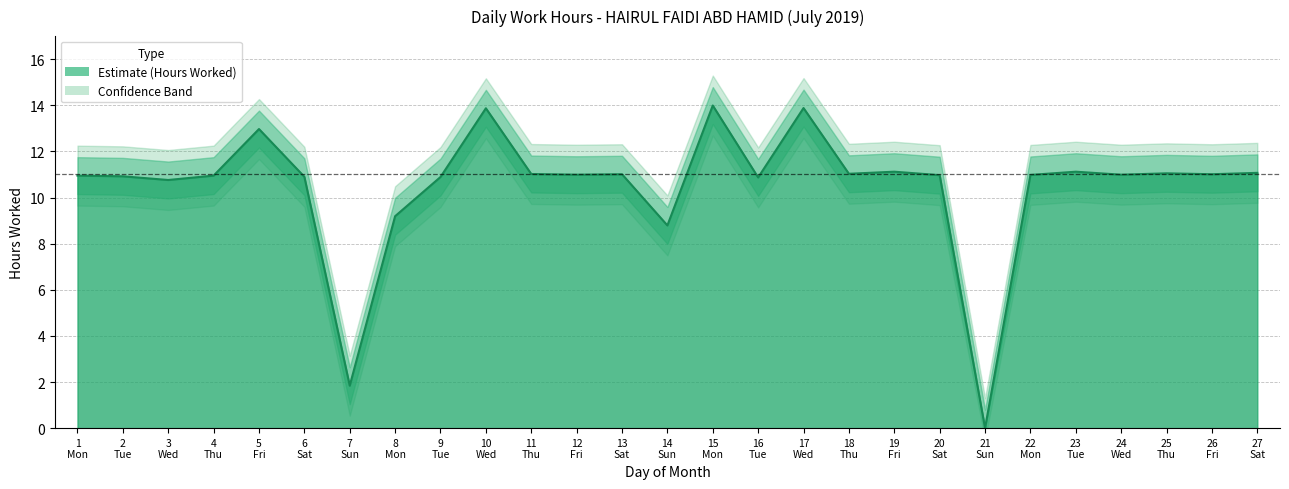

Rank the categories by value from lowest to highest.

21, 7, 14, 8, 3, 16, 9, 6, 2, 1, 4, 20, 22, 12, 24, 13, 26, 11, 18, 25, 27, 19, 23, 5, 10, 17, 15